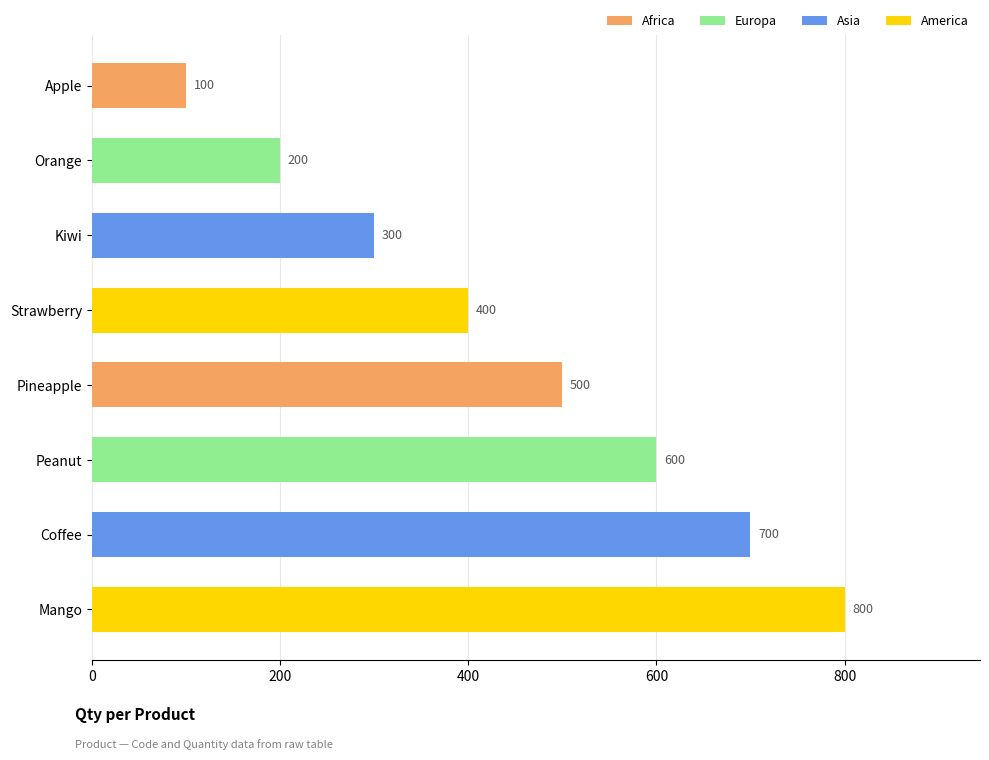

Between Orange and Kiwi, which is larger?

Kiwi